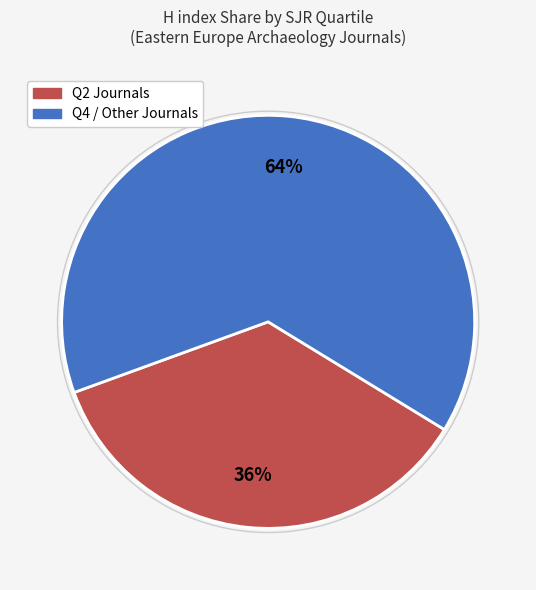

Does any single category account for the majority?

Yes